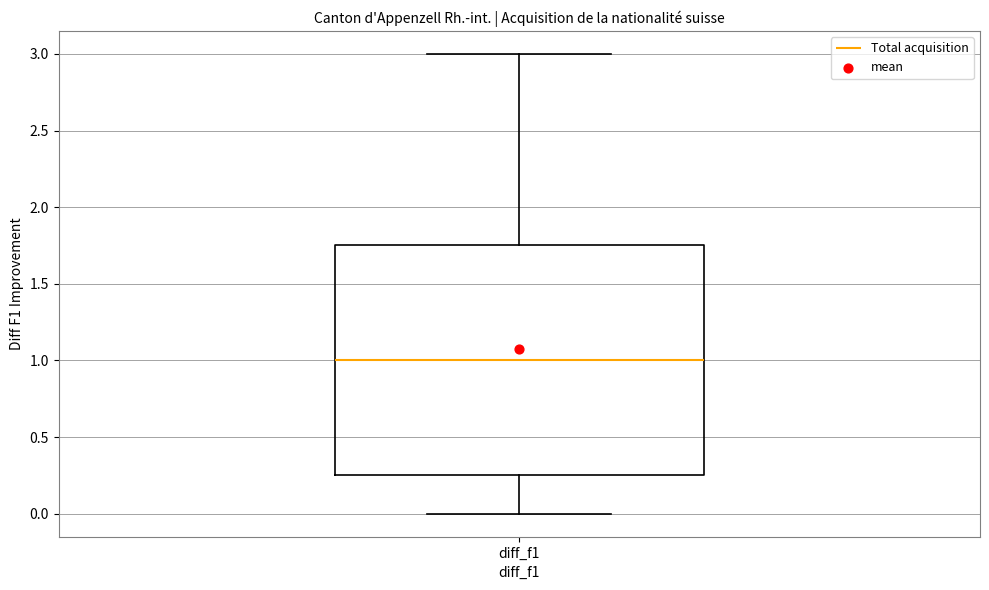

Where does the lower whisker of the box for diff_f1 end on the y-axis? The values are not printed on the chart, so give them approximately, as read against the axis.

0.00